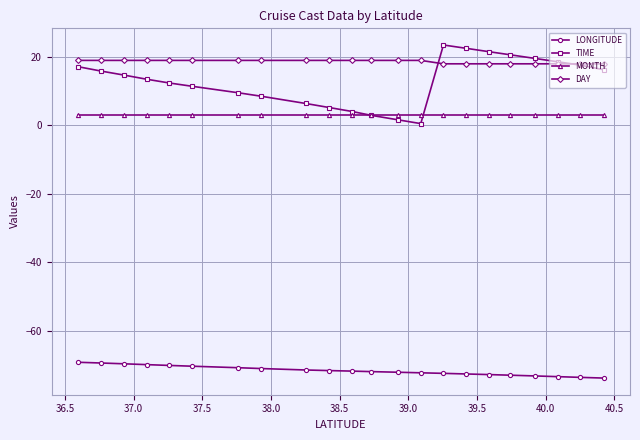

Rank the series by their maximum value, from highest to lowest.

TIME, DAY, MONTH, LONGITUDE